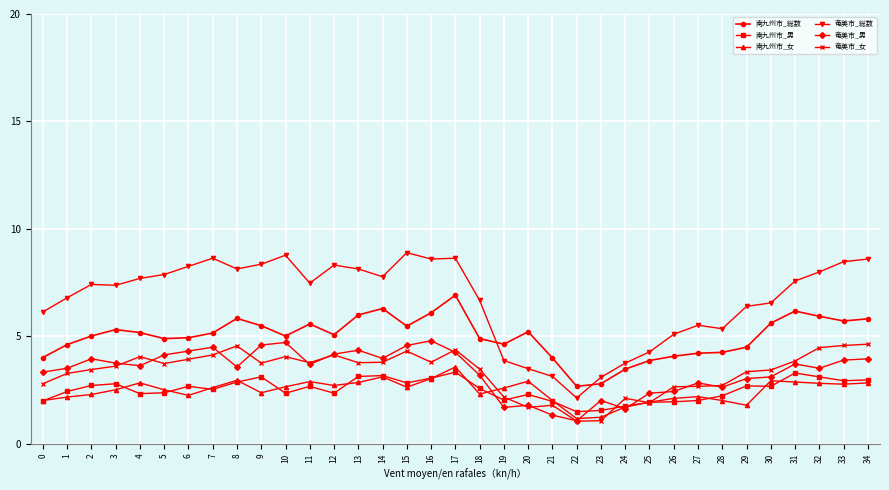

What is the difference between the highest and lowest values at 14?

4.7